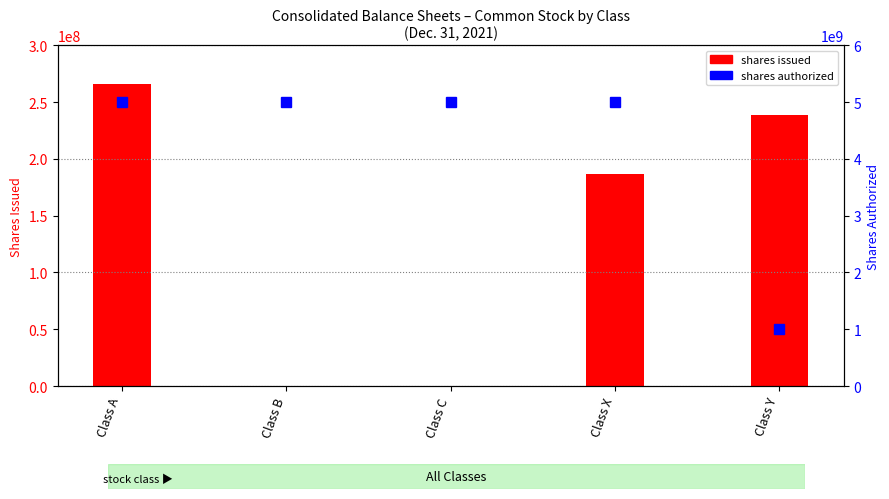

At which label does shares issued reach its peak?

Class A